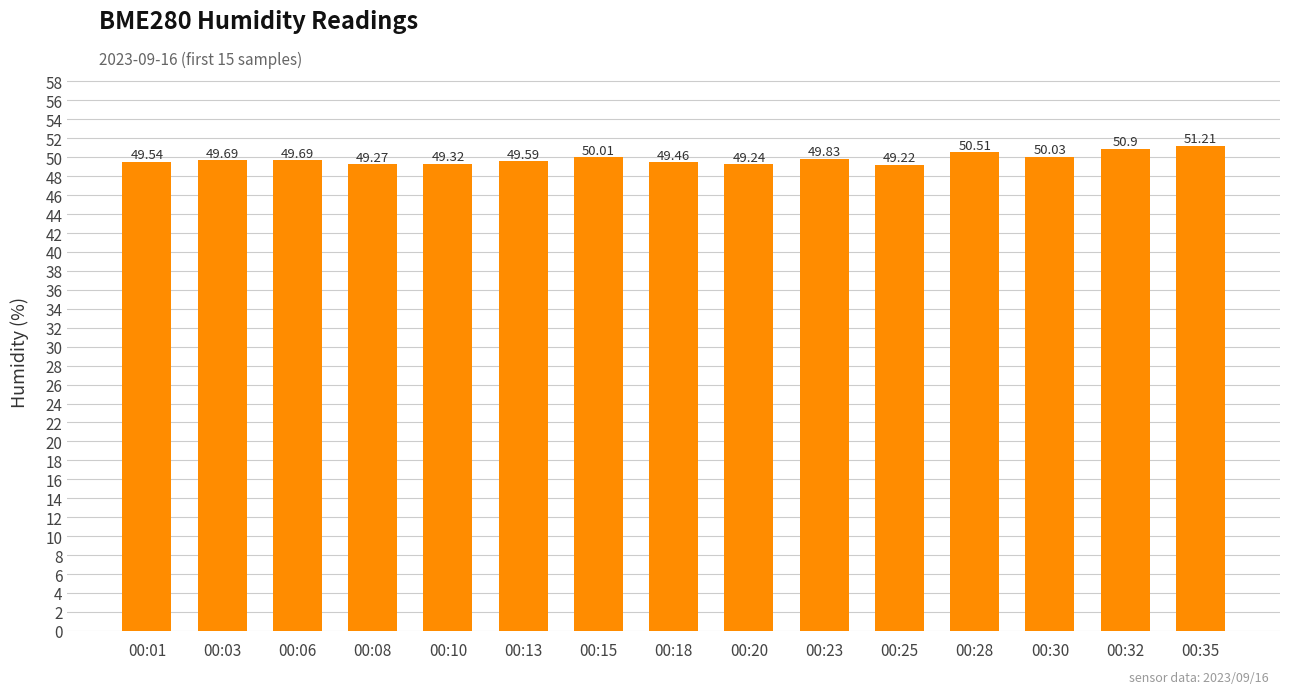

At which label is the value closest to 50?

00:15